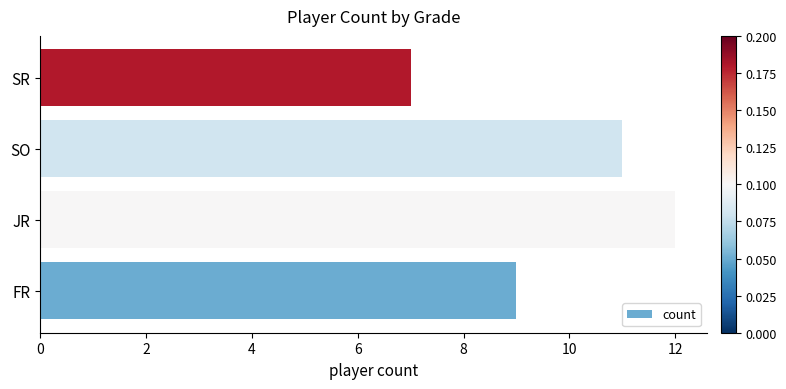

How many values are between 9 and 12?

3